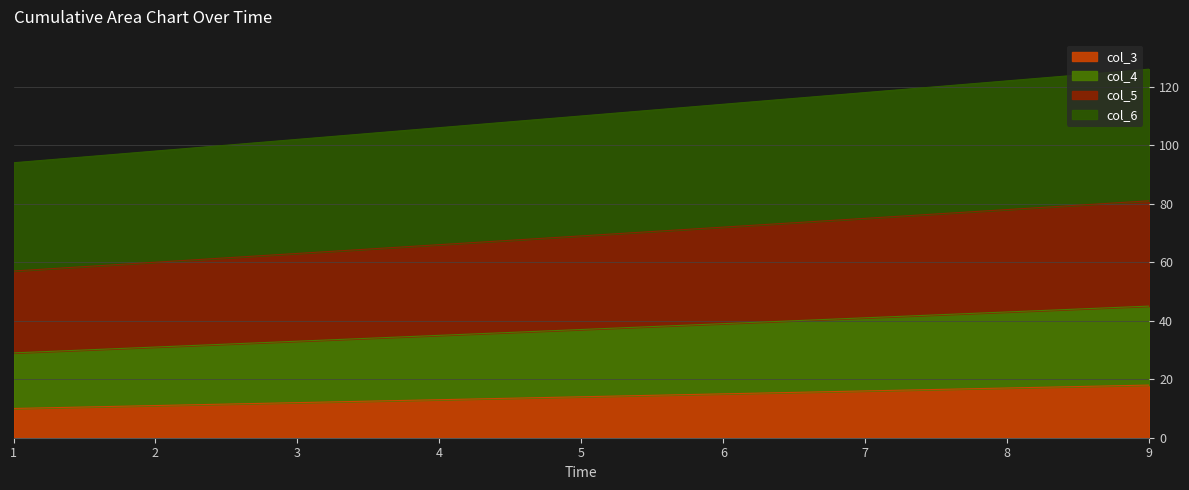

How many lines are shown in the chart?

4